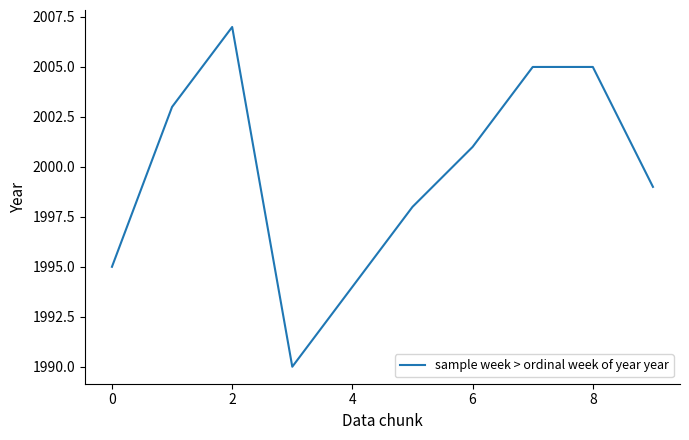

What is the smallest value displayed?

1990